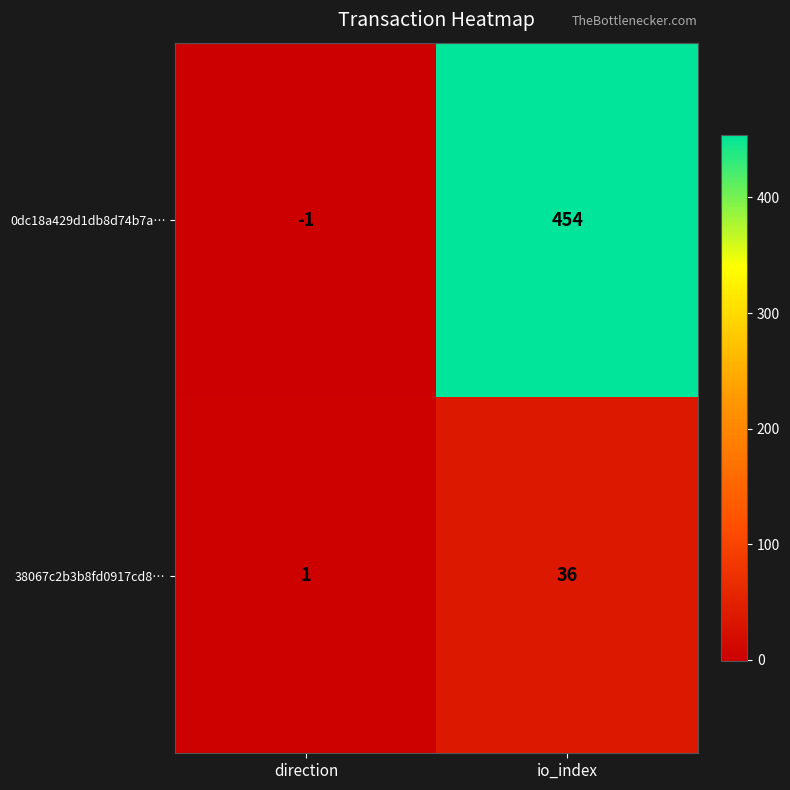

Rank the series by their maximum value, from lowest to highest.

38067c2b3b8fd0917cd8…, 0dc18a429d1db8d74b7a…